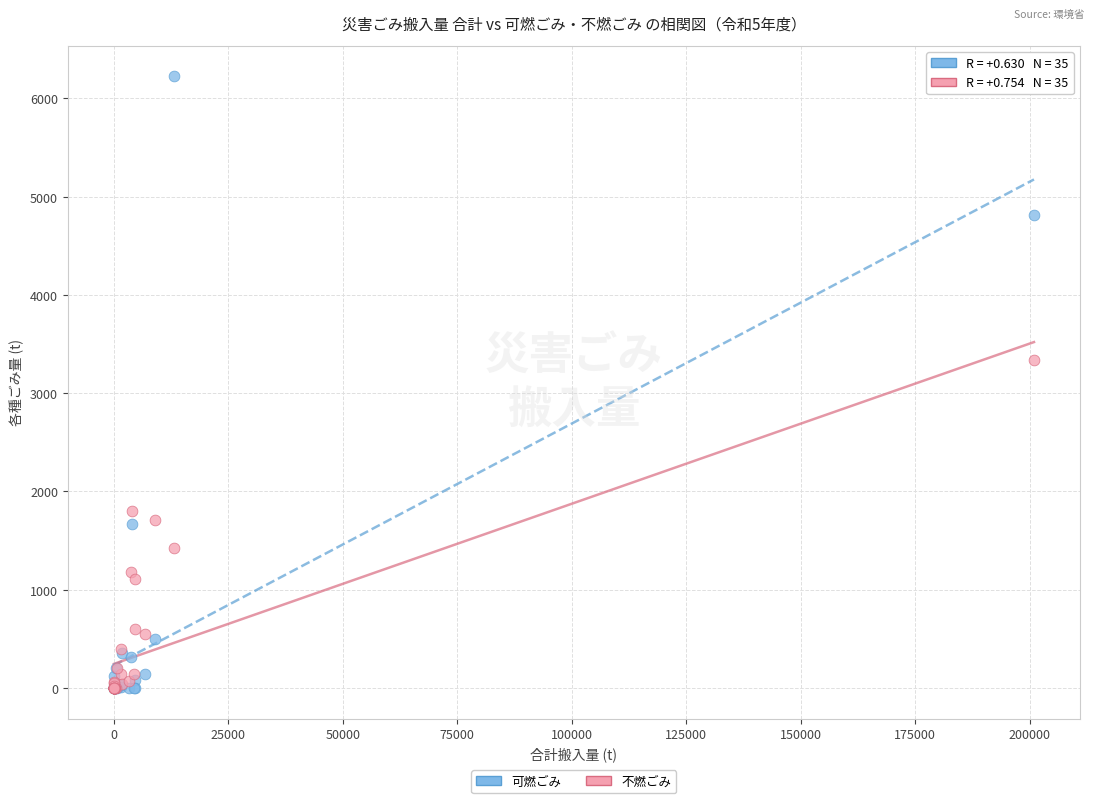

In the 可燃ごみ series, what Y value is closest to 3112?

1670